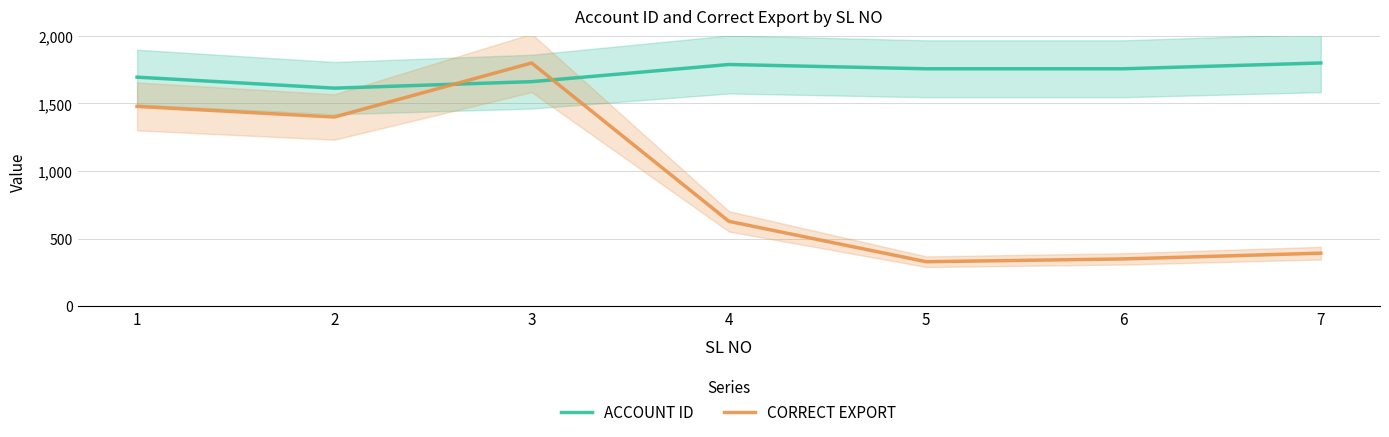

Reading right to left, what are all the values shown in this chart?

ACCOUNT ID: 7=1800.0	6=1757.0	5=1757.0	4=1788.7	3=1661.6	2=1613.6	1=1695.0
CORRECT EXPORT: 7=391.8	6=349.1	5=328.4	4=627.3	3=1800.0	2=1400.0	1=1478.5